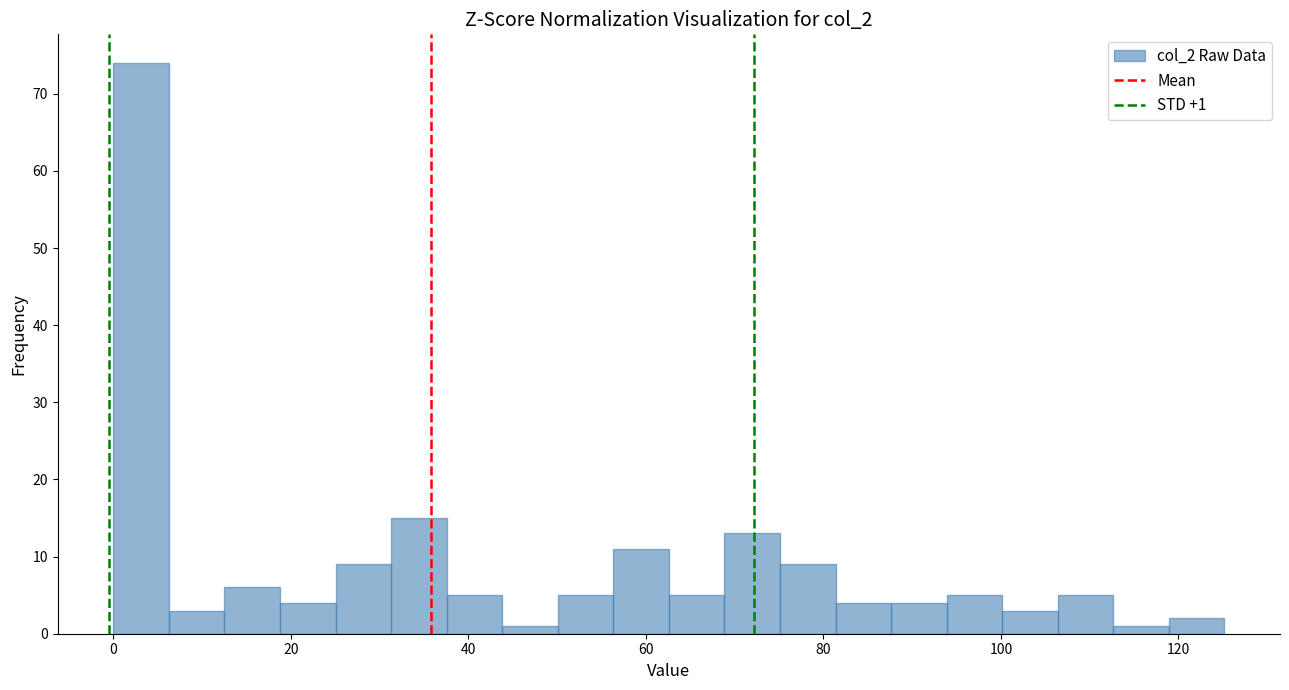

Read against the x-axis, roughly where is the centre of the tallest bar?

4